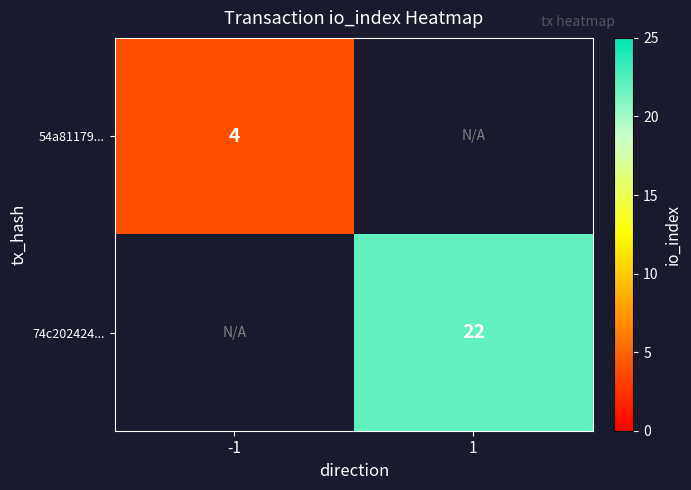

The value of 54a81179... at -1 is 4. True or false?

True